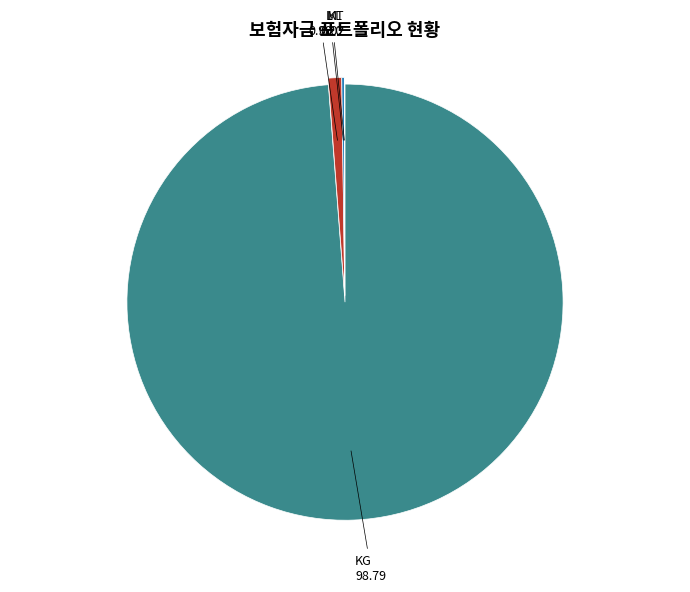

Is it true that L is 1% of the pie?

True